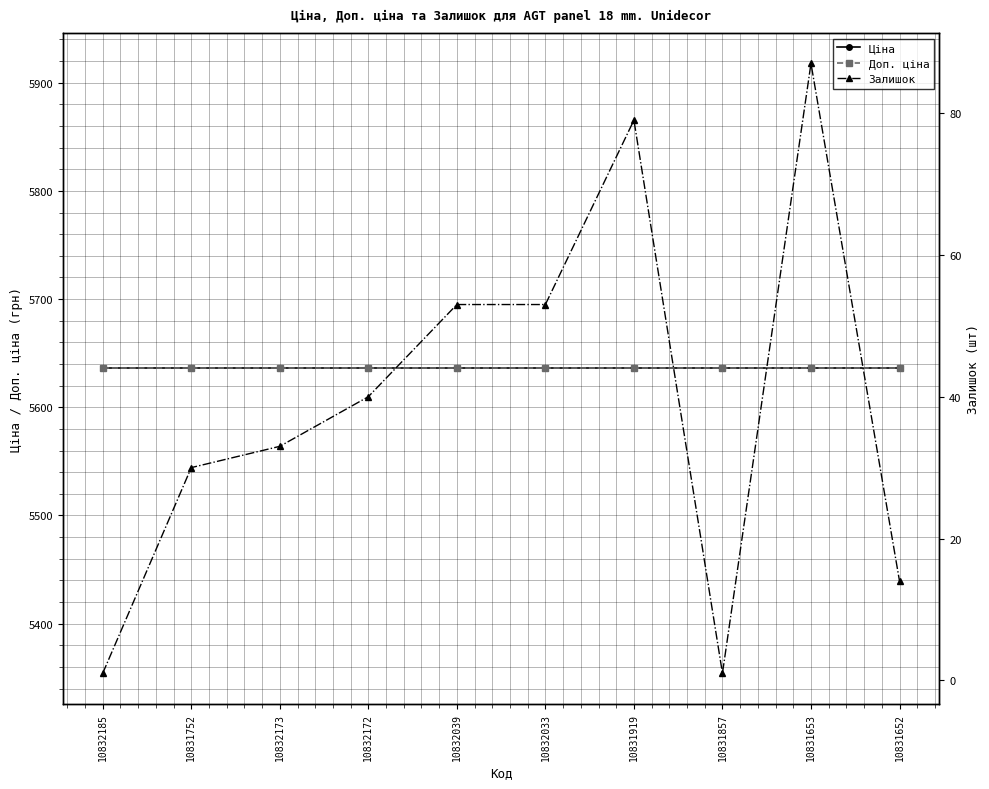

Reading right to left, list all the values displayed in this chart.

Ціна: 10831652=5636	10831653=5636	10831857=5636	10831919=5636	10832033=5636	10832039=5636	10832172=5636	10832173=5636	10831752=5636	10832185=5636
Доп. ціна: 10831652=5636	10831653=5636	10831857=5636	10831919=5636	10832033=5636	10832039=5636	10832172=5636	10832173=5636	10831752=5636	10832185=5636
Залишок: 10831652=14	10831653=87	10831857=1	10831919=79	10832033=53	10832039=53	10832172=40	10832173=33	10831752=30	10832185=1